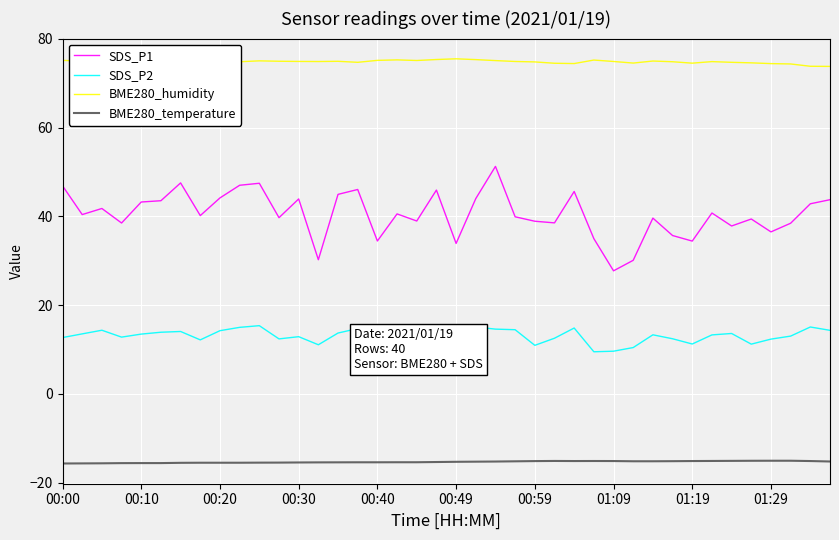

Which series has the largest range (max minus min)?

SDS_P1